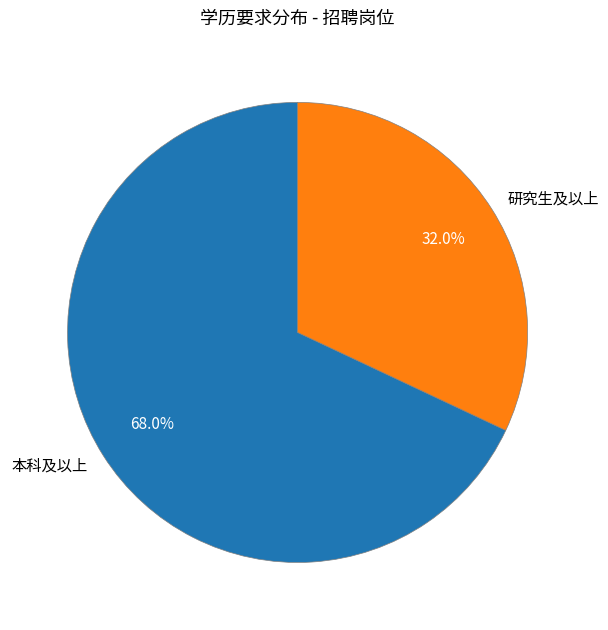

Which slice is the largest?

本科及以上